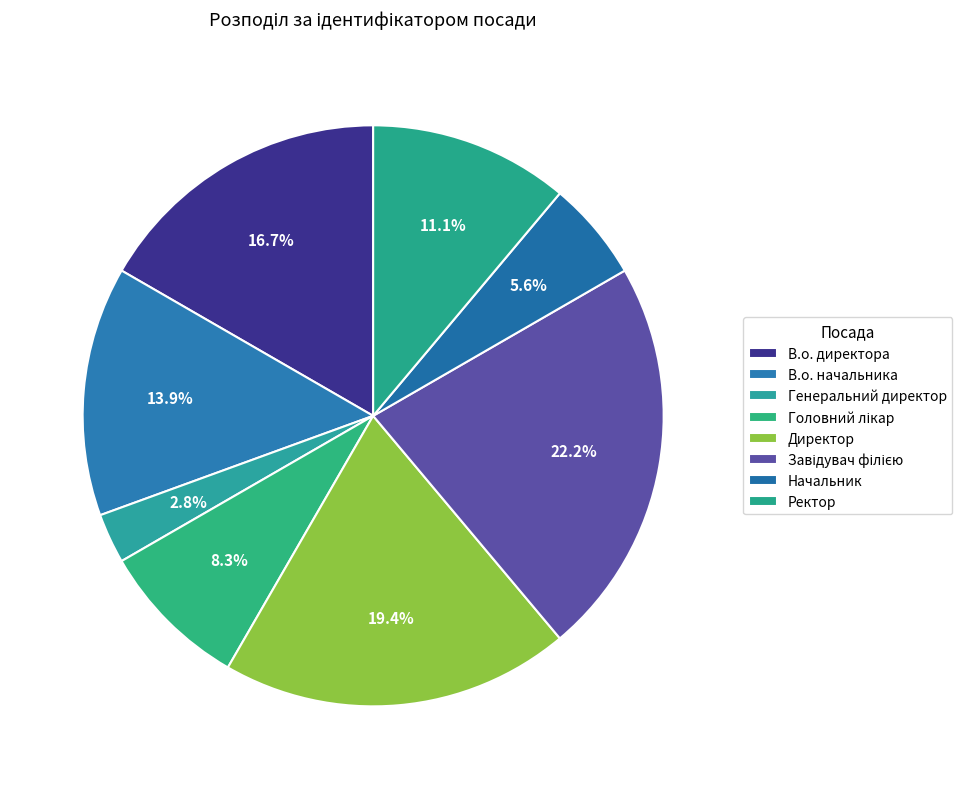

To the nearest percent, what is the average slice percentage?

12%